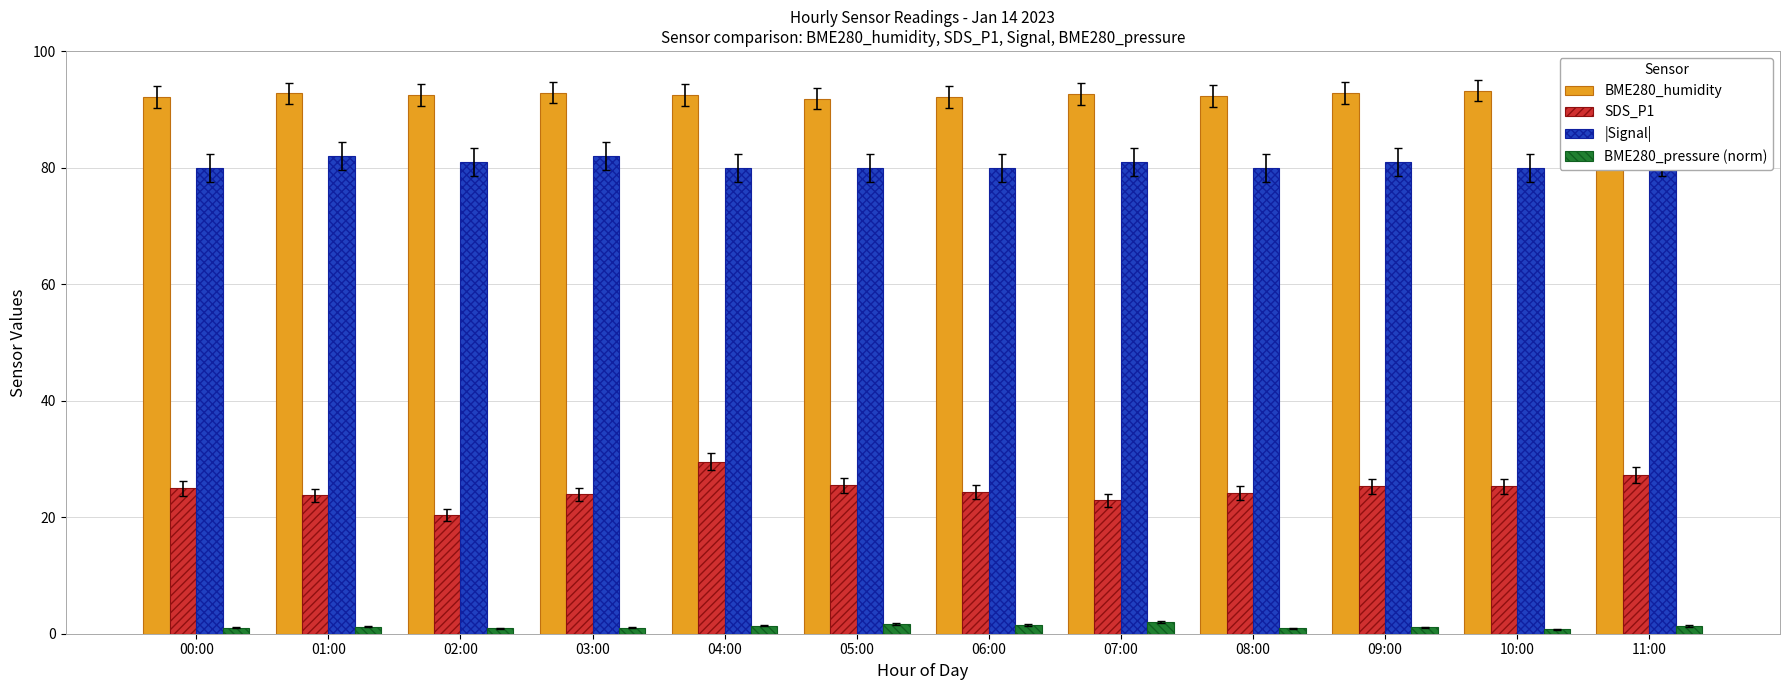

Reading left to right, transcribe all the data shown in this chart.

BME280_humidity: 92.1	92.7	92.5	92.9	92.5	91.8	92.2	92.7	92.3	92.8	93.2	93.4
SDS_P1: 25.0	23.7	20.4	23.9	29.5	25.5	24.3	22.9	24.1	25.3	25.3	27.3
|Signal|: 80.0	82.0	81.0	82.0	80.0	80.0	80.0	81.0	80.0	81.0	80.0	81.0
BME280_pressure (norm): 1.0	1.2	0.9	1.0	1.4	1.7	1.5	2.0	1.0	1.1	0.7	1.3